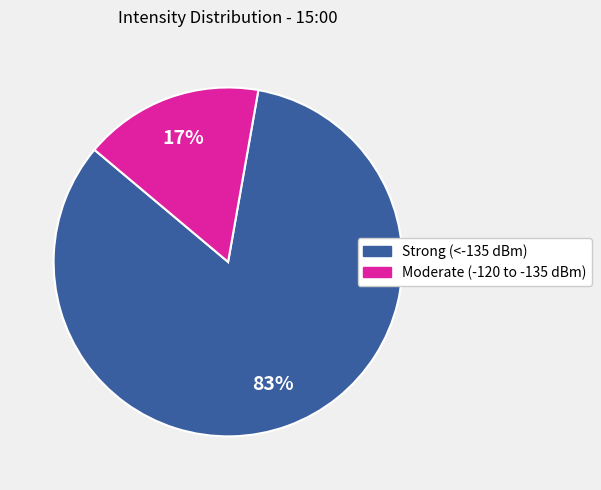

To the nearest percent, what is the average slice percentage?

50%